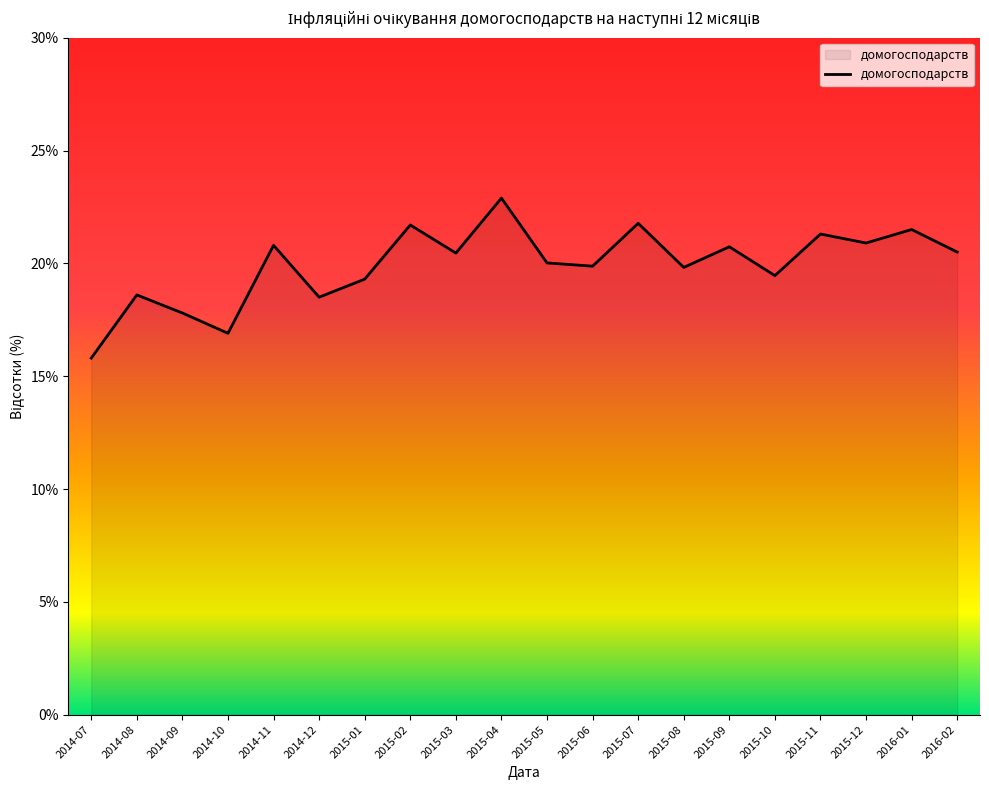

Which has a higher value, 2014-11 or 2015-03?

2014-11